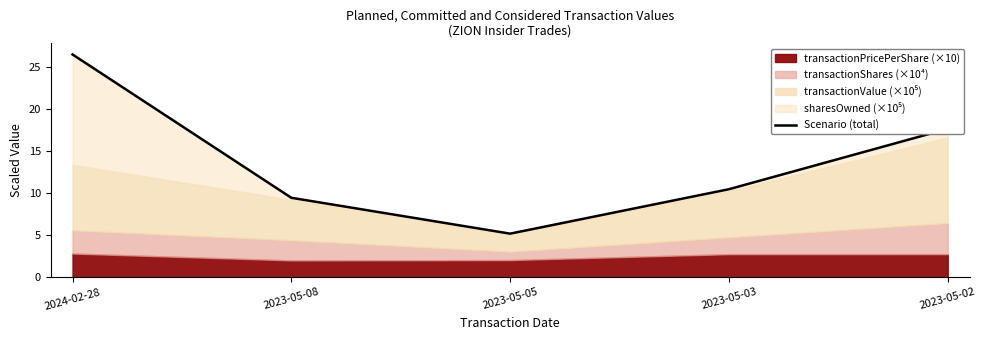

What is the ratio of the value at 2023-05-05 to the value at 2023-05-03?

0.5